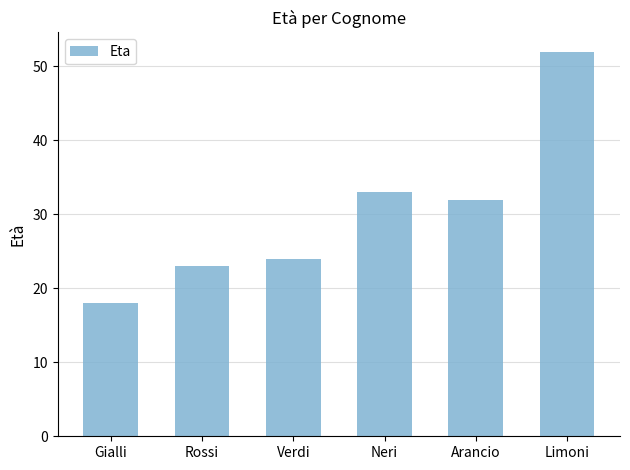

Count the number of categories in the chart.

6